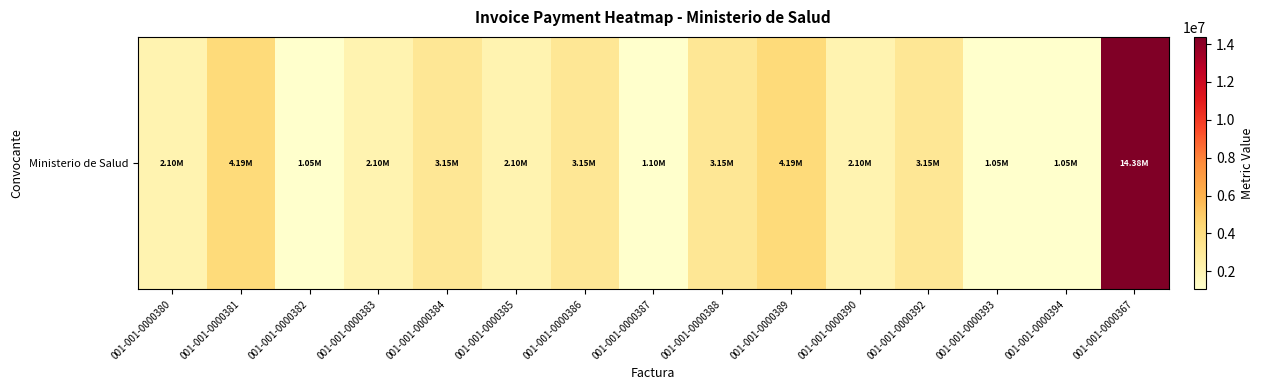

What is the smallest value displayed?

1048458